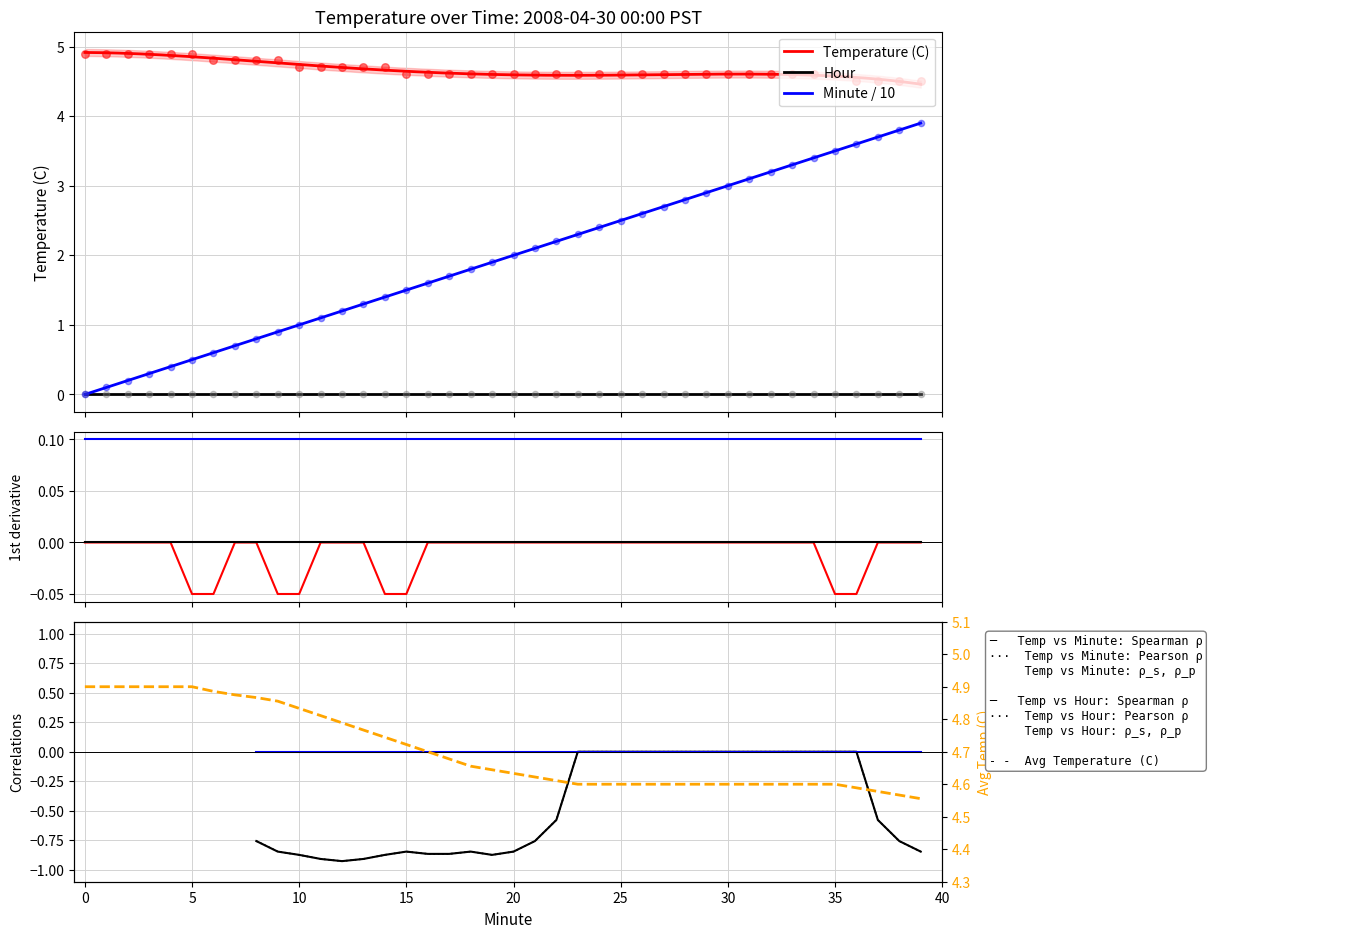

What is the total value across all series at 4?

5.3